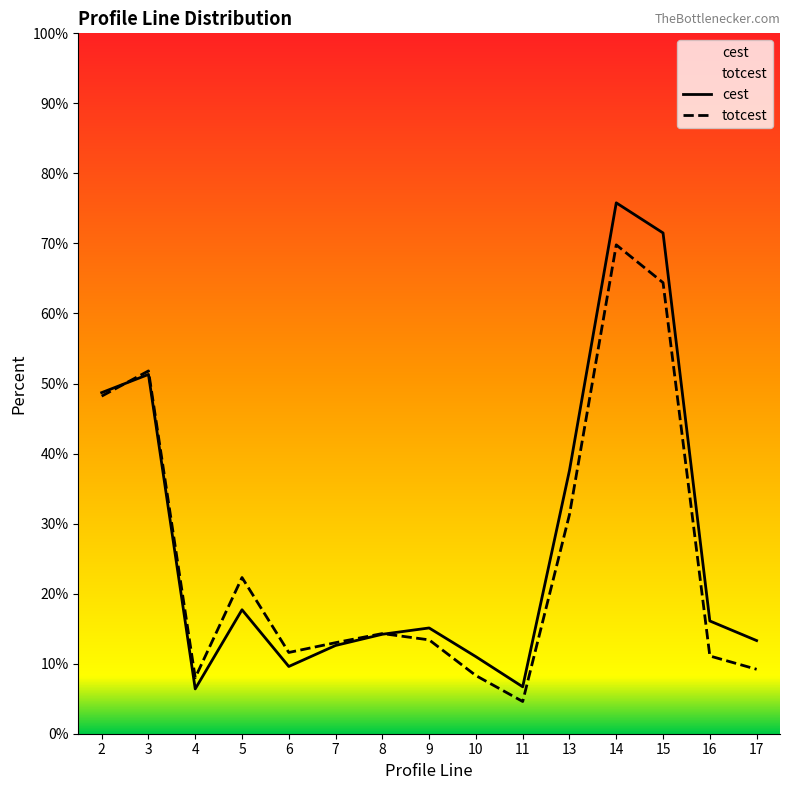

Does the chart display data point markers on the line(s)?

No